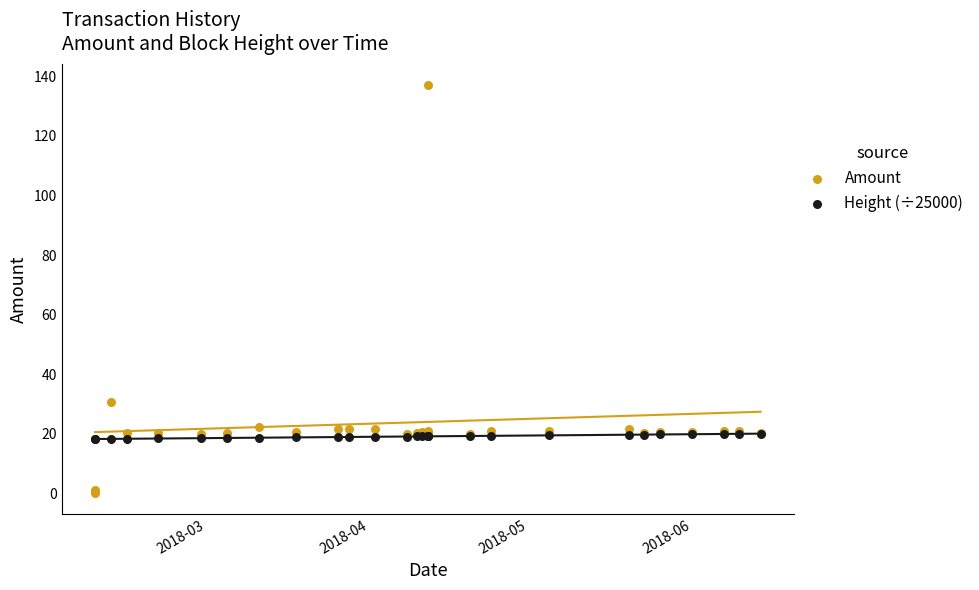

Which series contains the lowest Y value?

Amount